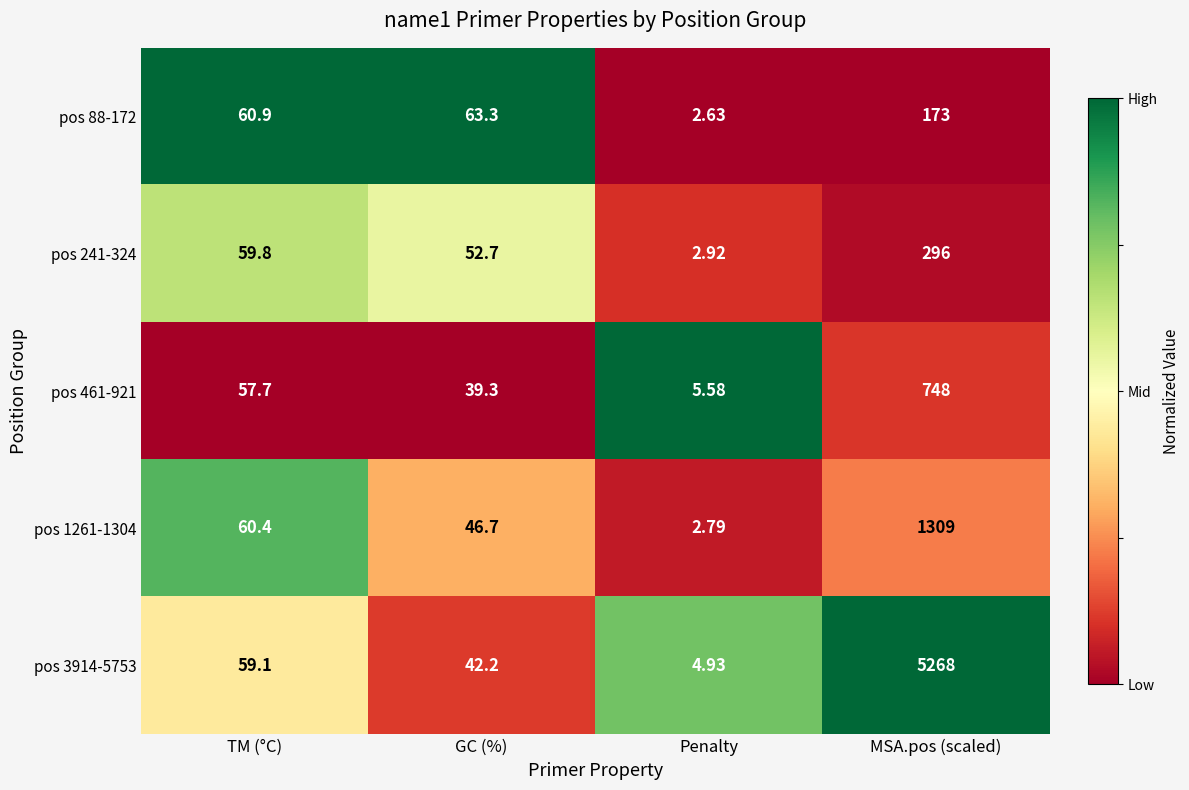

Is the value of pos 461-921 at MSA.pos (scaled) greater than the value of pos 88-172 at GC (%)?

Yes